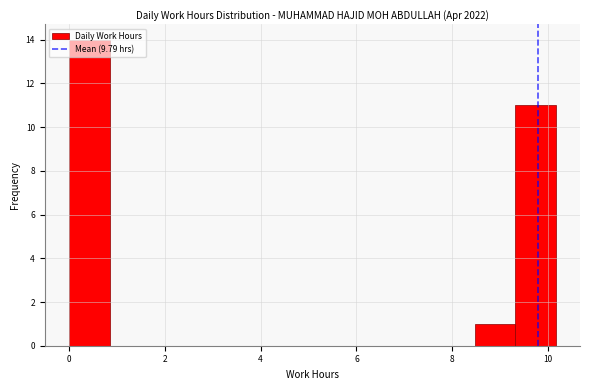

Reading left to right, list every bar in this chart as the range it spans on the x-axis followed by its height. Neither the bar edges nor the heights are printed on the chart, so give them approximately, as read against the axes.

0.0 to 0.8: 14
0.8 to 1.6: 0
1.6 to 2.6: 0
2.6 to 3.4: 0
3.4 to 4.2: 0
4.2 to 5.0: 0
5.0 to 6.0: 0
6.0 to 6.8: 0
6.8 to 7.6: 0
7.6 to 8.4: 0
8.4 to 9.4: 1
9.4 to 10.2: 11